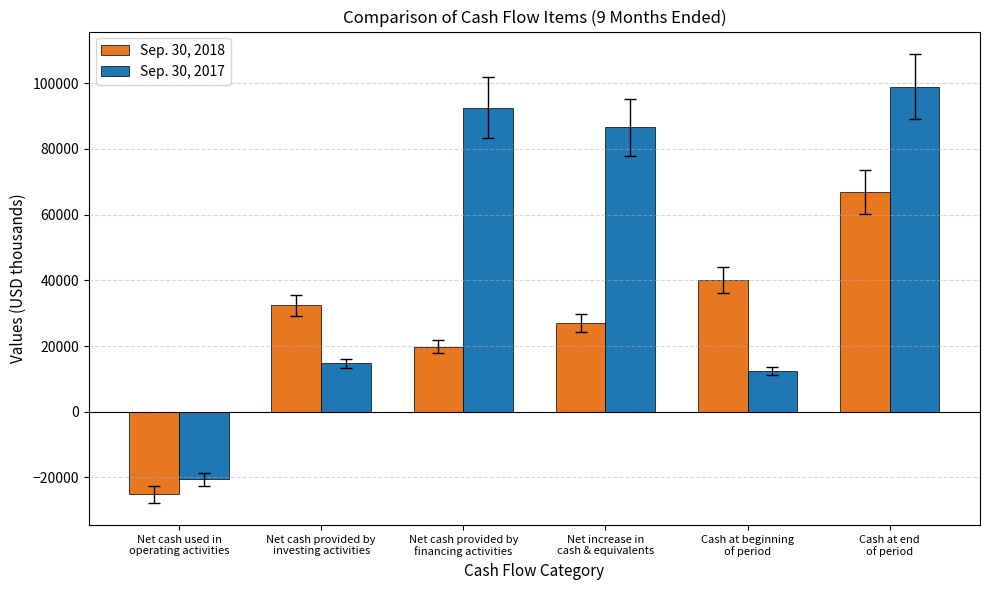

Are the bars grouped side by side (vs. stacked)?

Yes